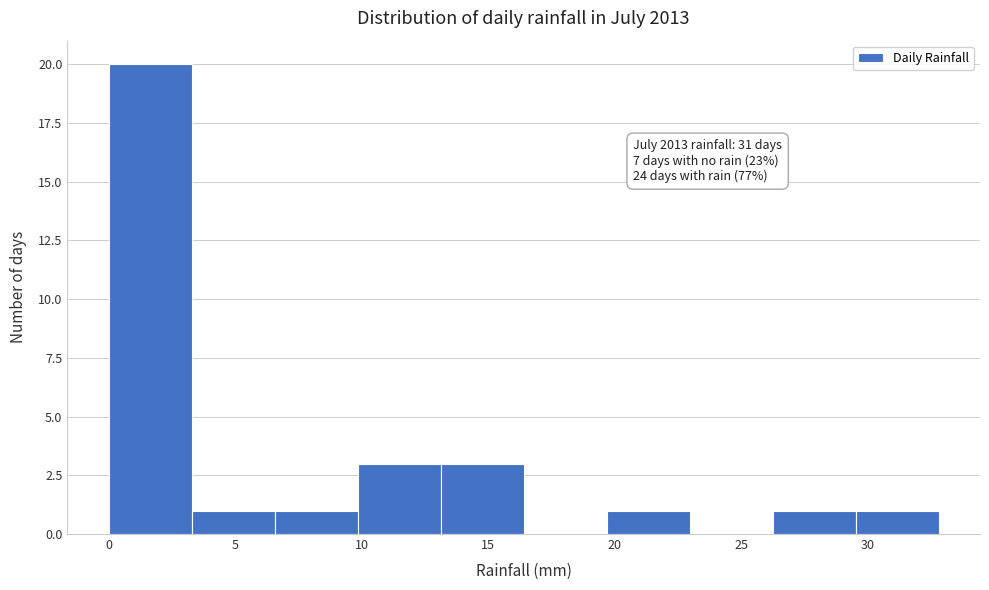

Over which range of the x-axis is the bar tallest?

0.0 to 3.5